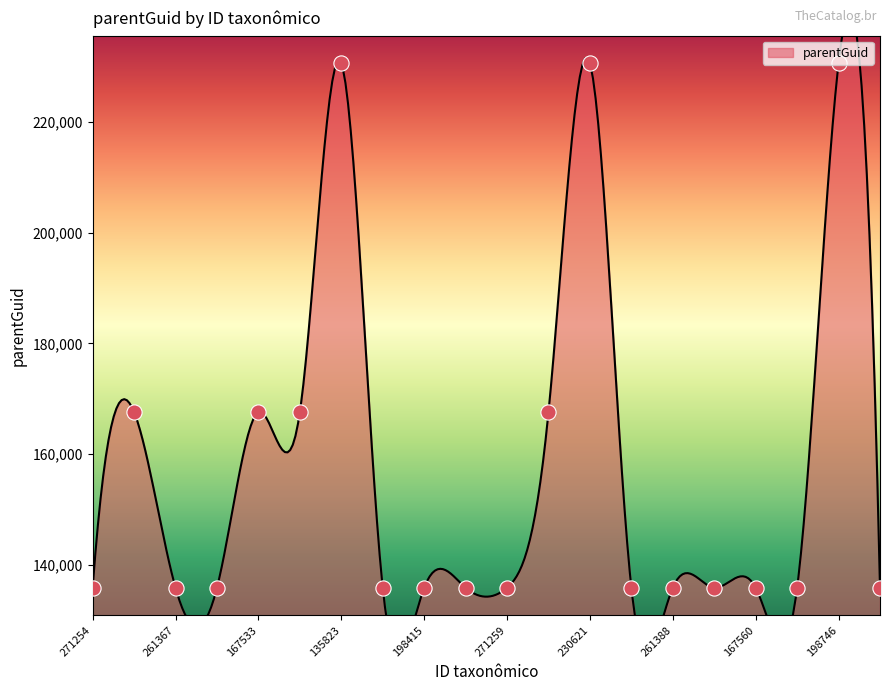

Approximately how many times larger is the value at 167492 compared to 167467?

1.0